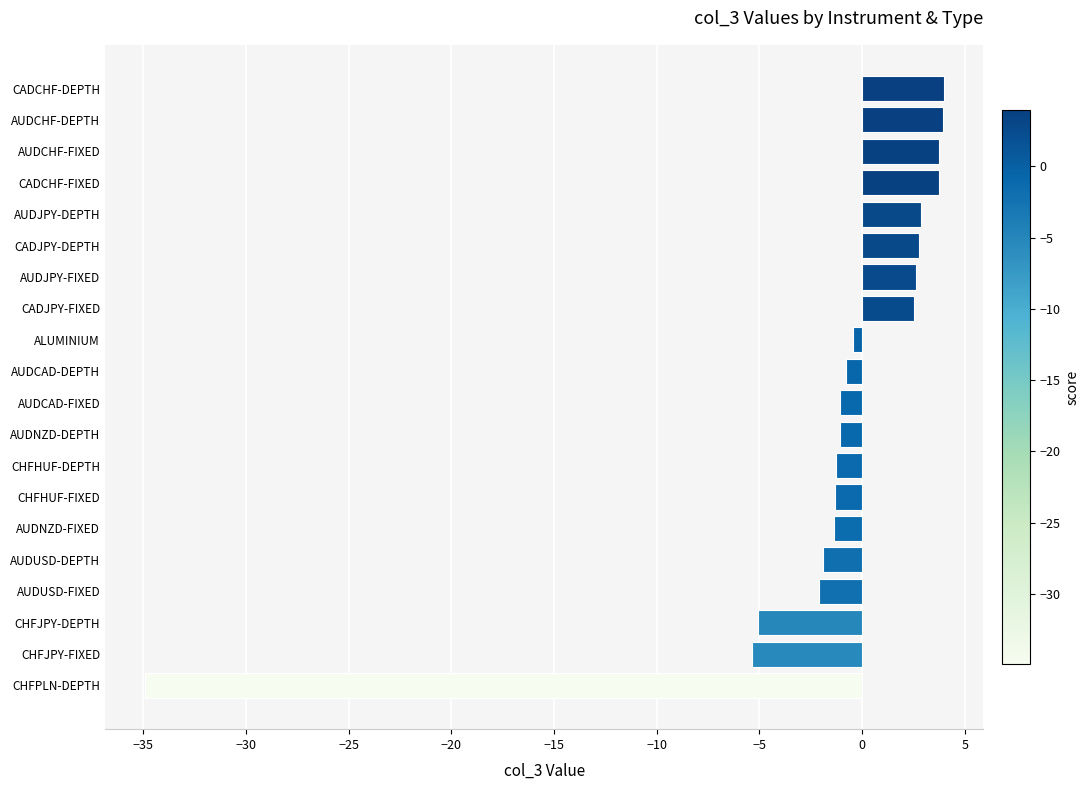

What is the difference between the maximum and minimum values?

38.9